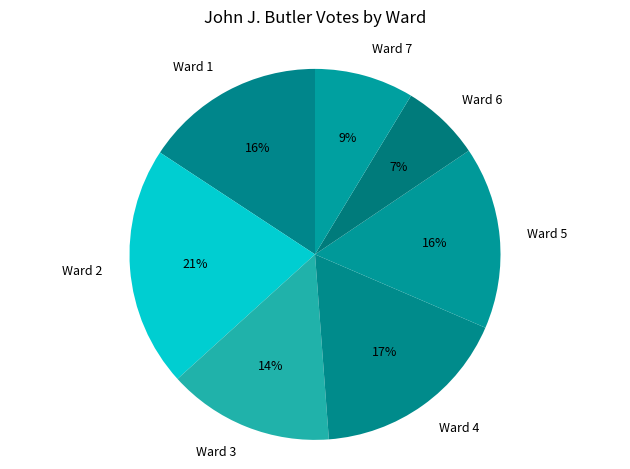

Is it true that Ward 1 is 16% of the pie?

True